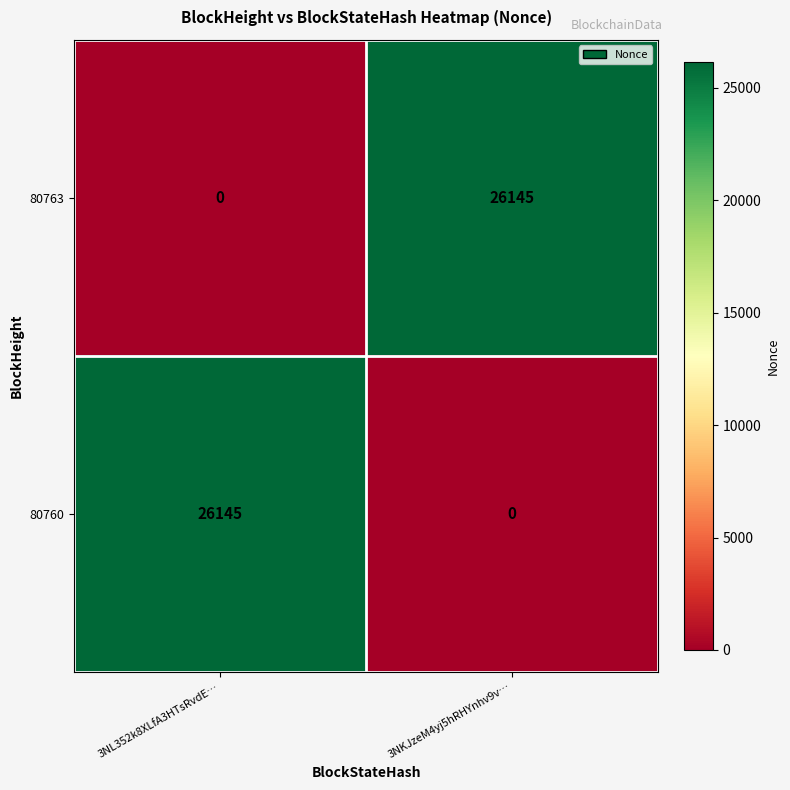

The value of 80760 at 3NKJzeM4yj5hRHYnhv9v… is -7897. True or false?

False